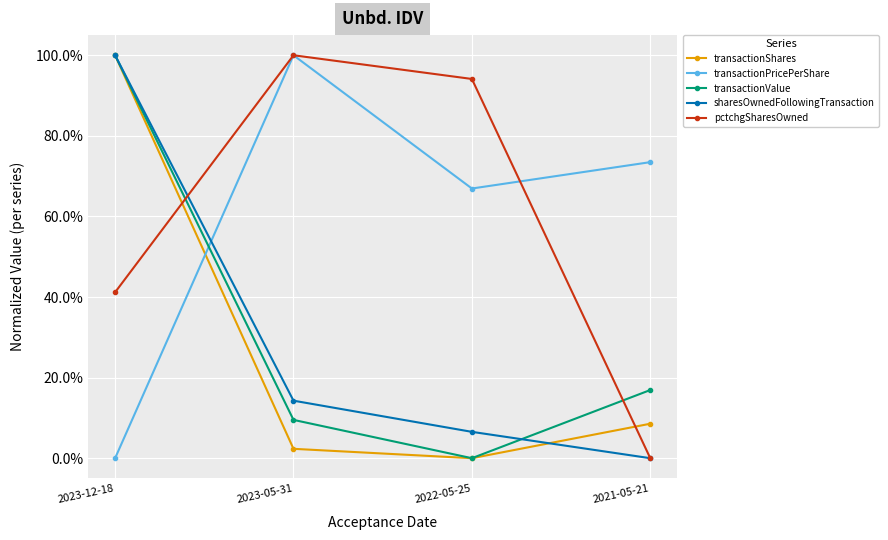

Does the chart have visible grid lines?

Yes